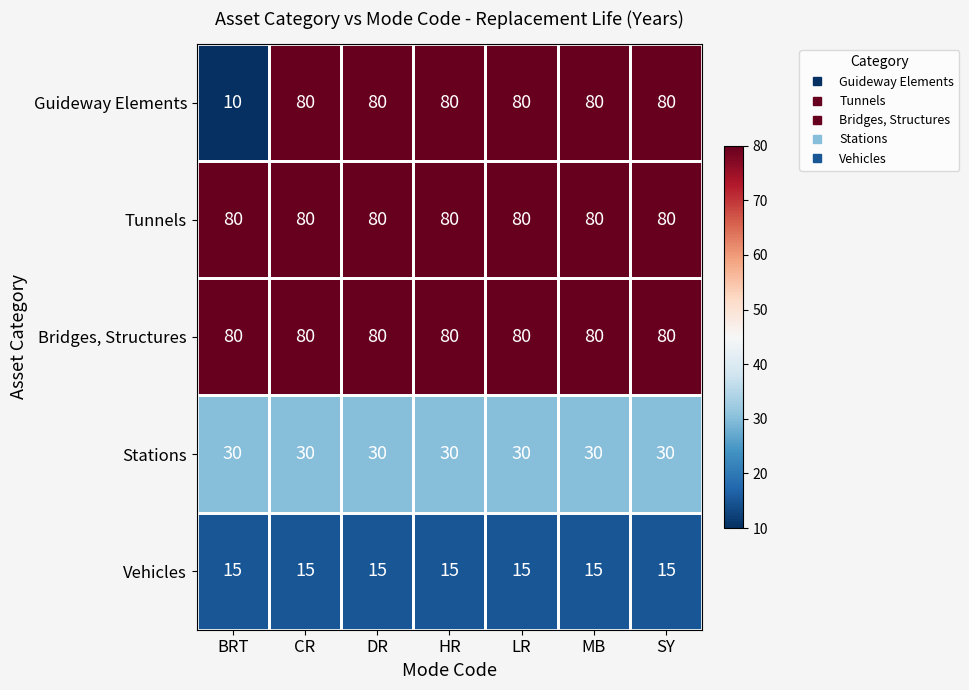

What is the average value of the Bridges, Structures series?

80